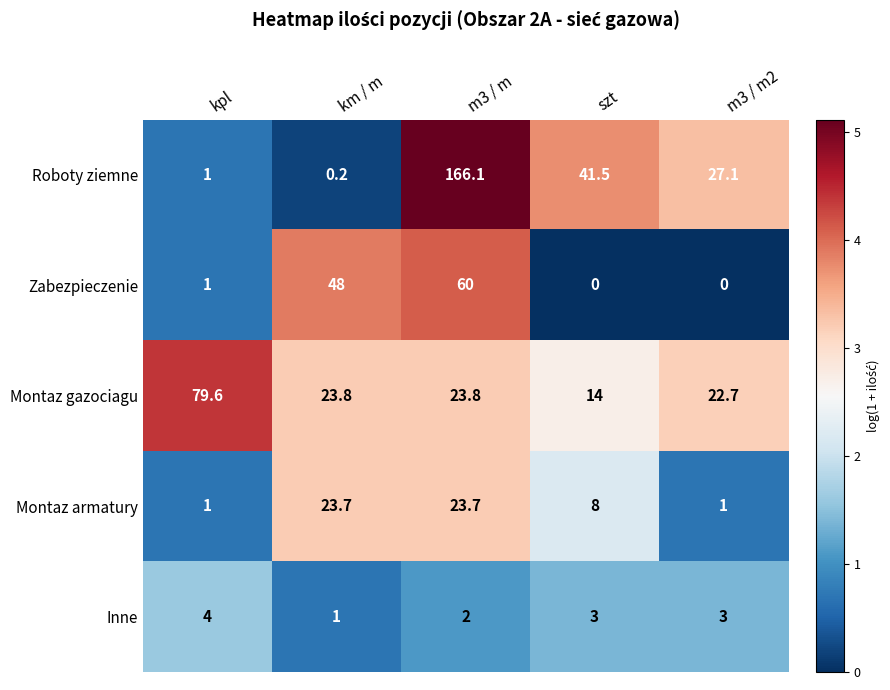

Which label corresponds to the largest value in the chart?

m3 / m